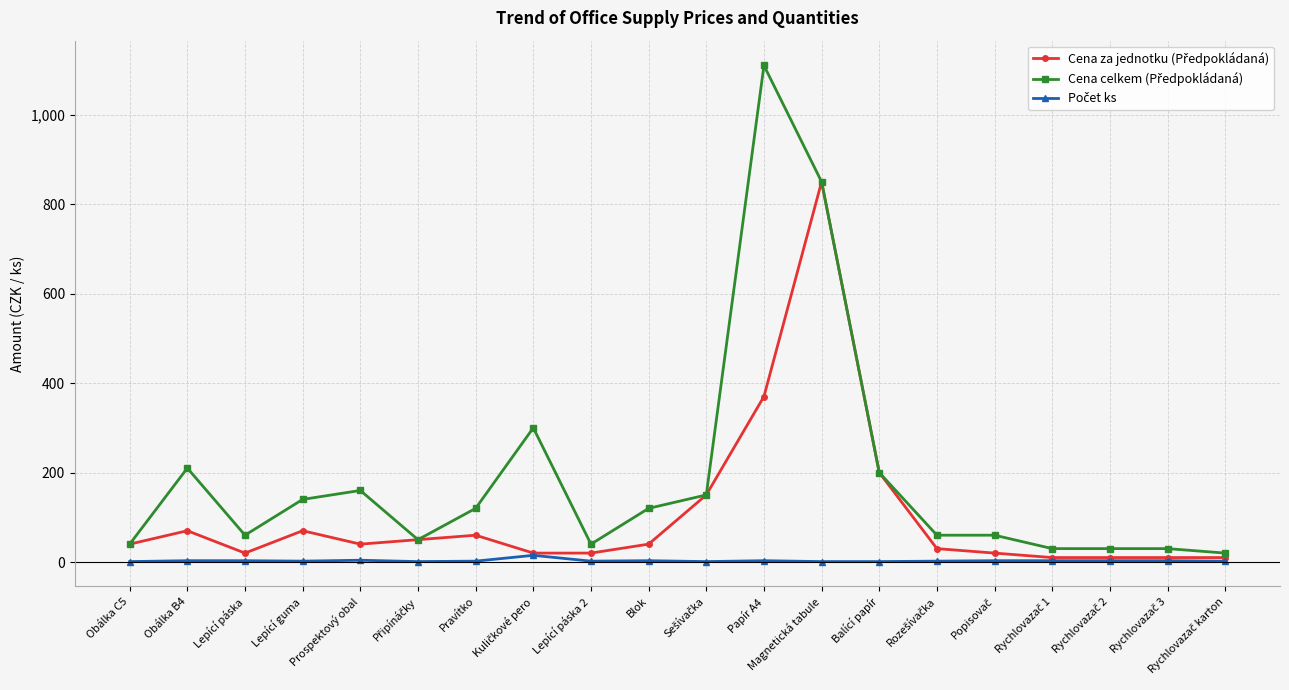

What is the maximum value shown in the chart?

1110